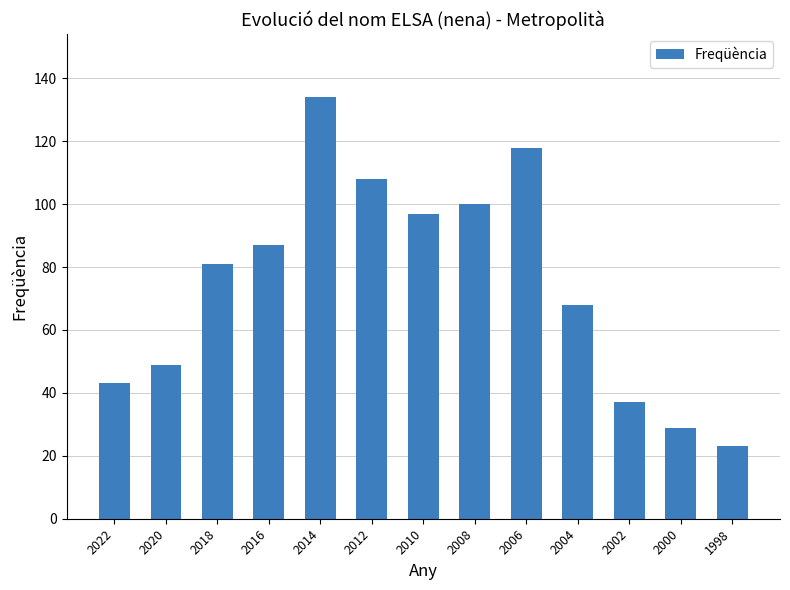

What is the ratio of the value at 2016 to the value at 2012?

0.8